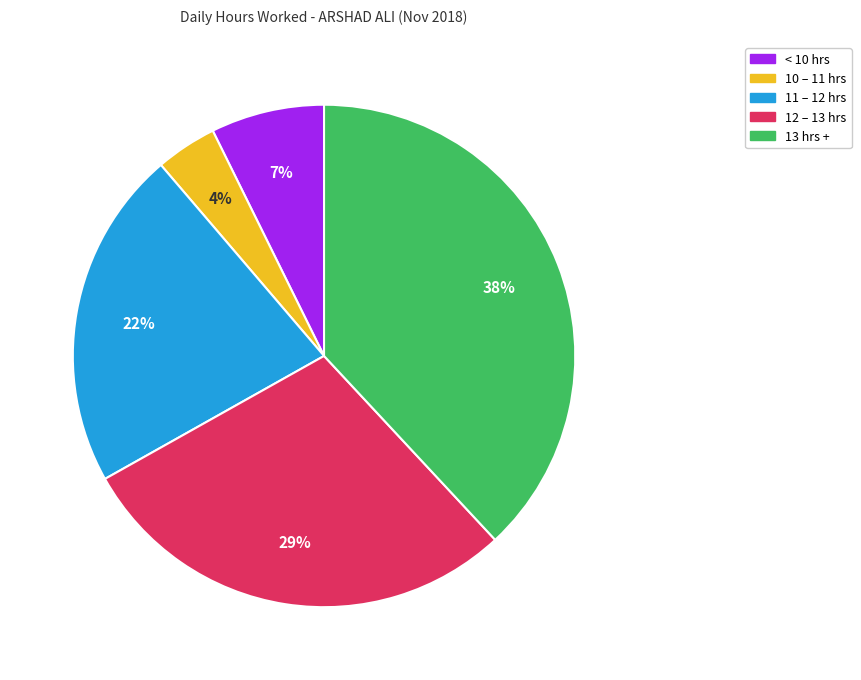

To the nearest percent, what is the difference between the largest and smallest slice percentages?

34%